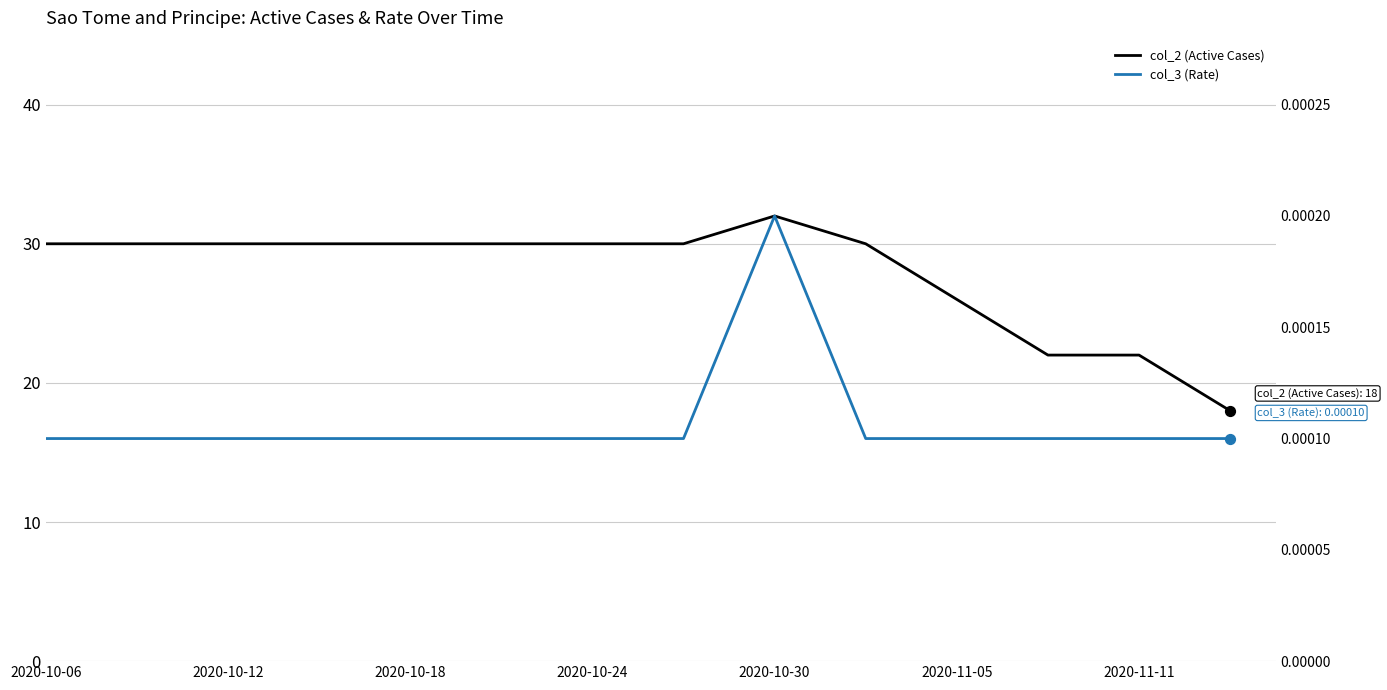

Which series has the largest total across all categories?

col_2 (Active Cases)